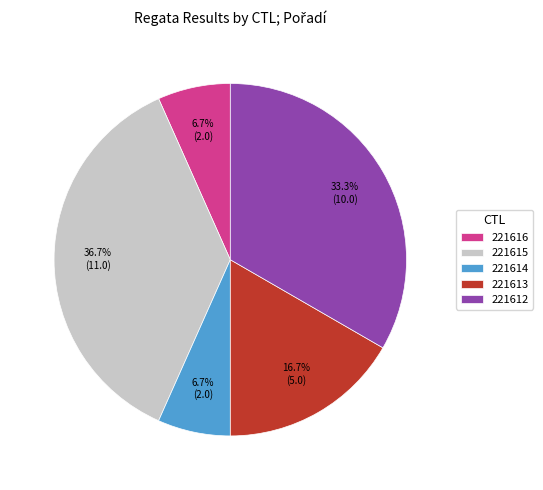

How many segments does this pie chart have?

5